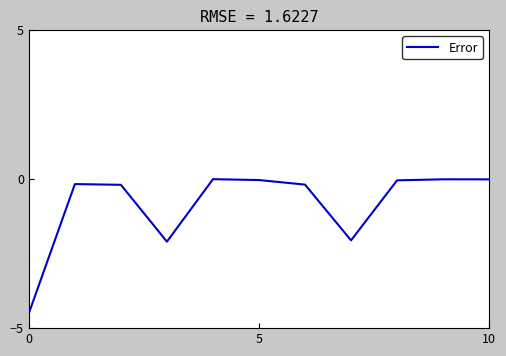

What is the minimum value shown in the chart?

-4.5